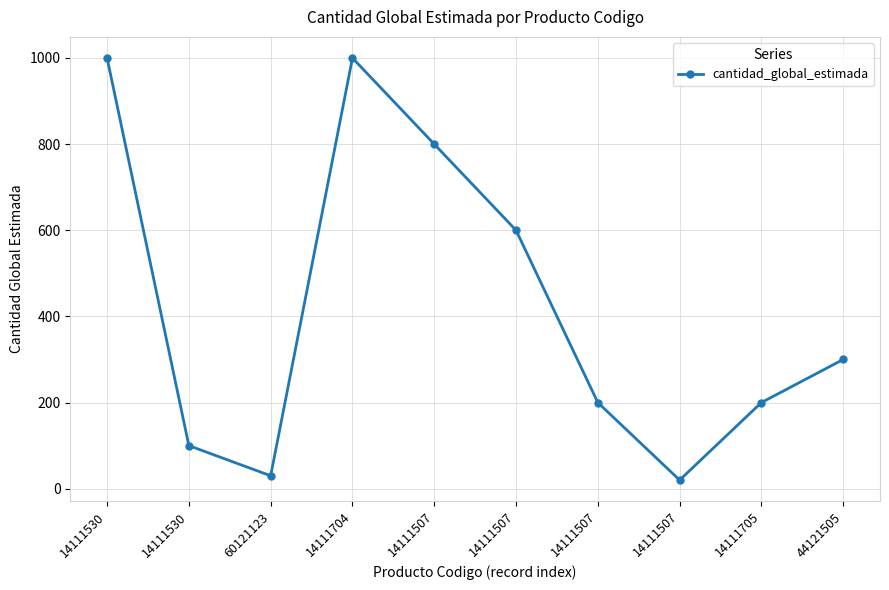

How many series are shown in this chart?

1